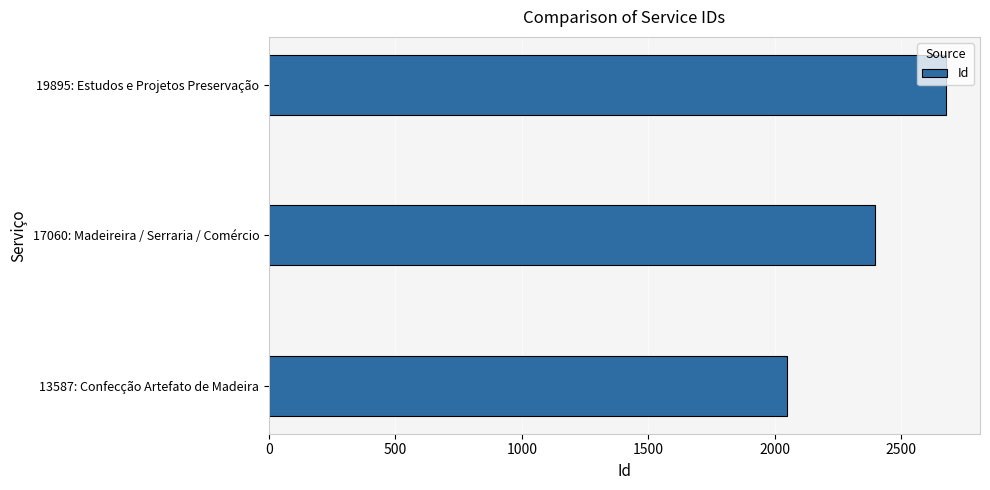

What is the approximate value at 17060: Madeireira / Serraria / Comércio, to the nearest 10?

2390